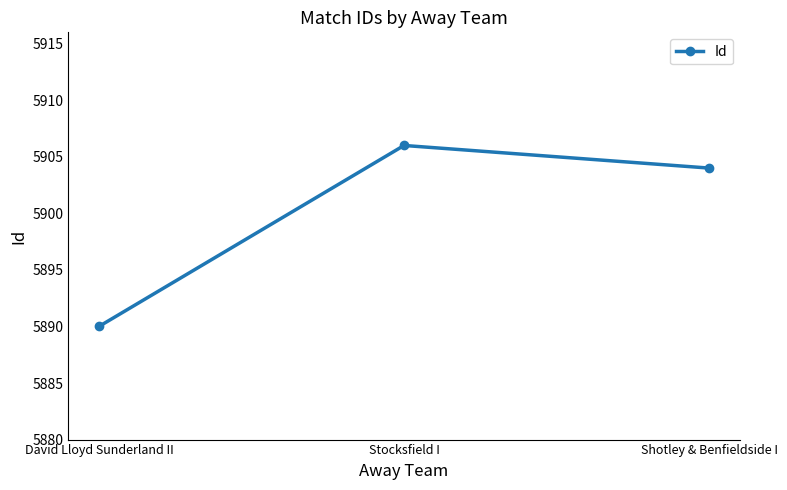

What is the value of the 1st point from the left?

5890